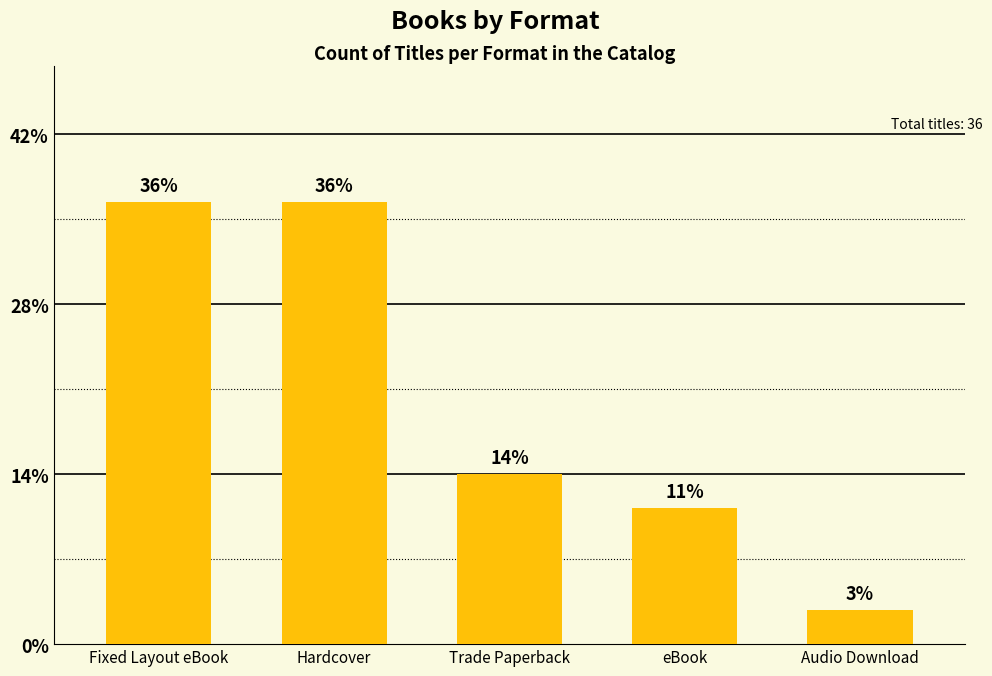

Are the bars horizontal?

No